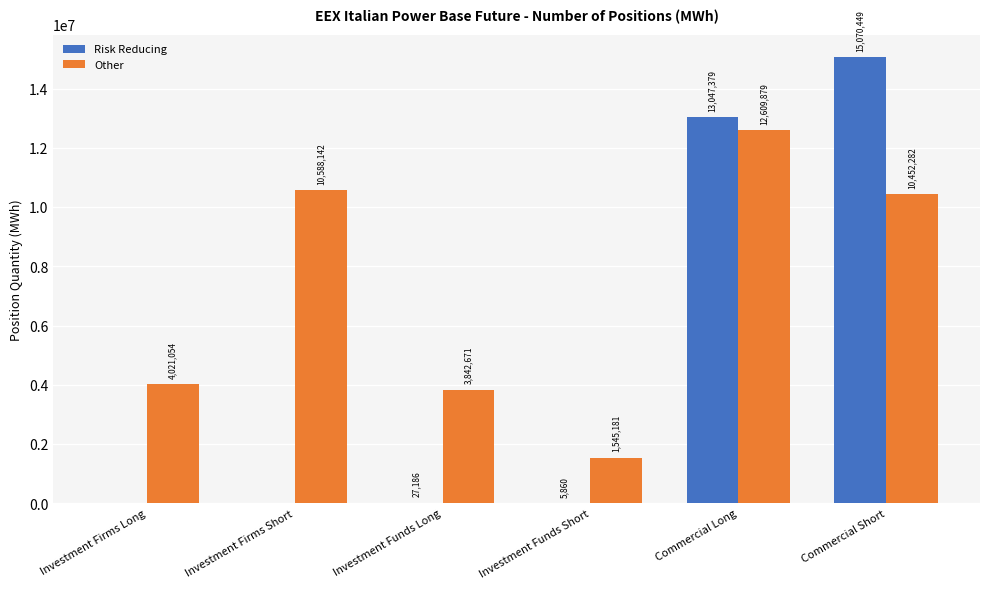

Between Investment Funds Long and Commercial Short, which series saw the biggest shift?

Risk Reducing